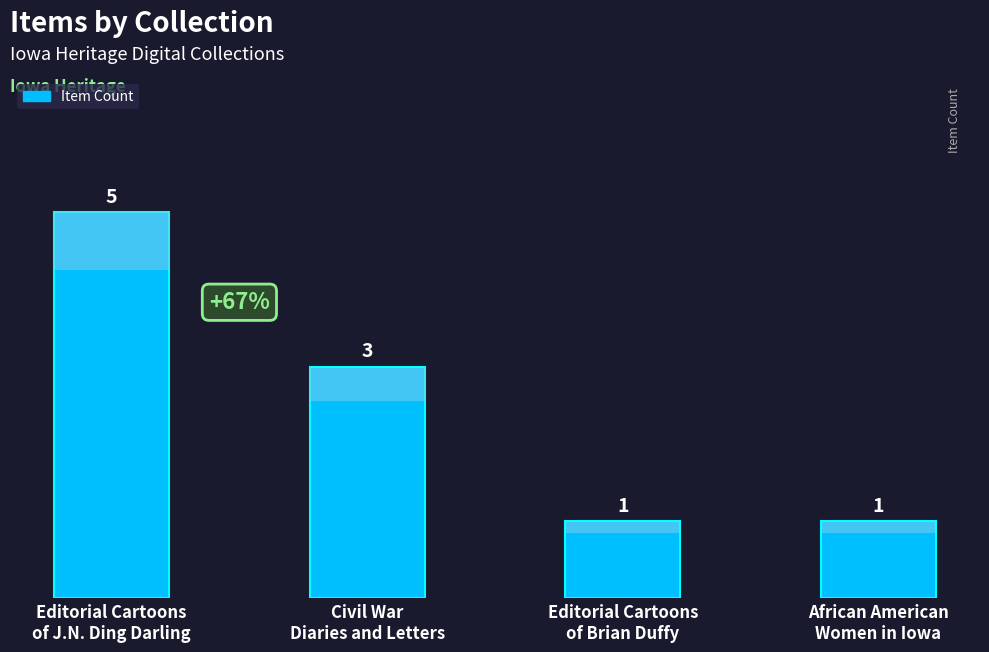

Reading left to right, transcribe all the data shown in this chart.

5	3	1	1